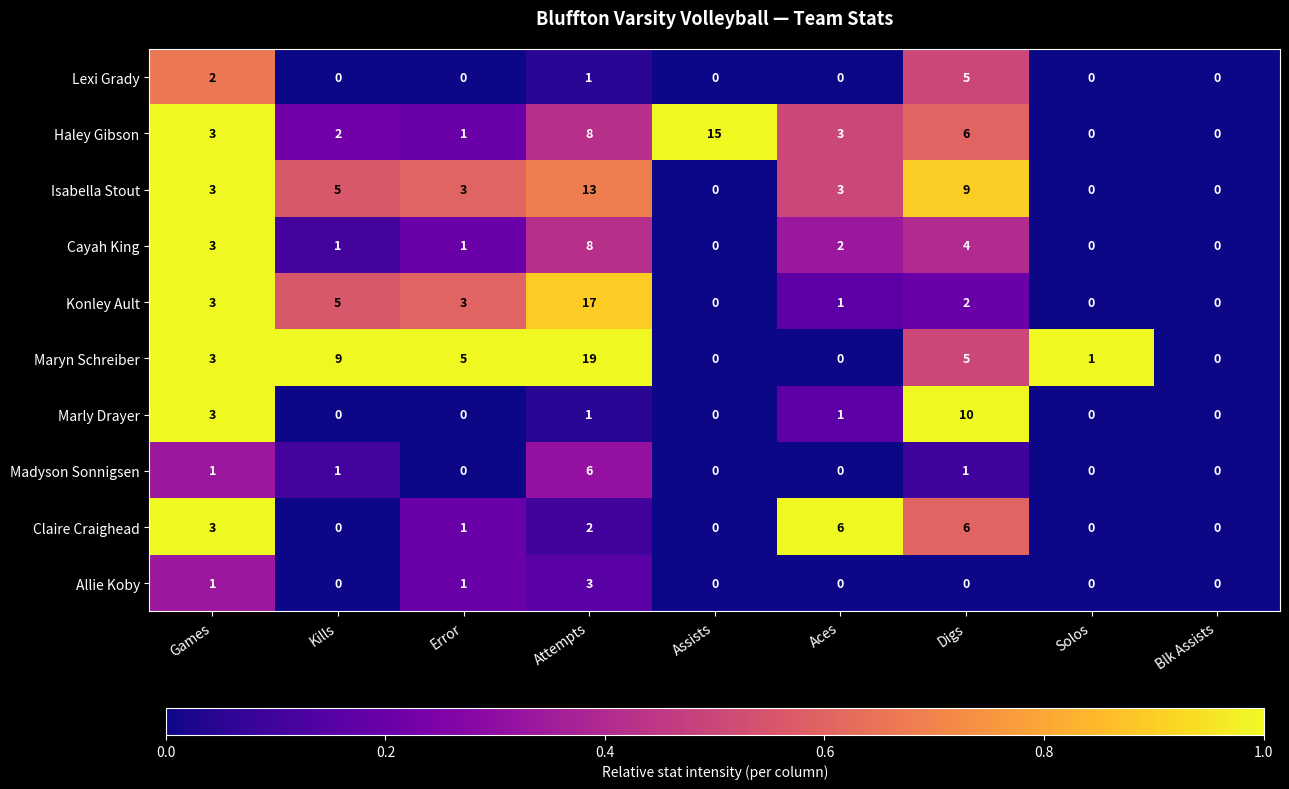

Which category has the highest value in the Haley Gibson series?

Assists